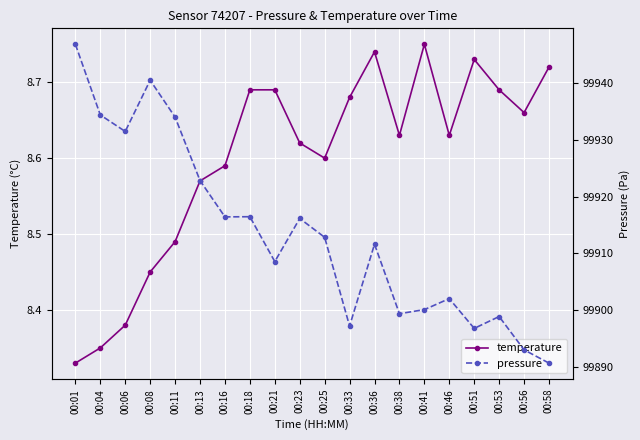

What is the value of the pressure point at the 4th from the left?

99940.5